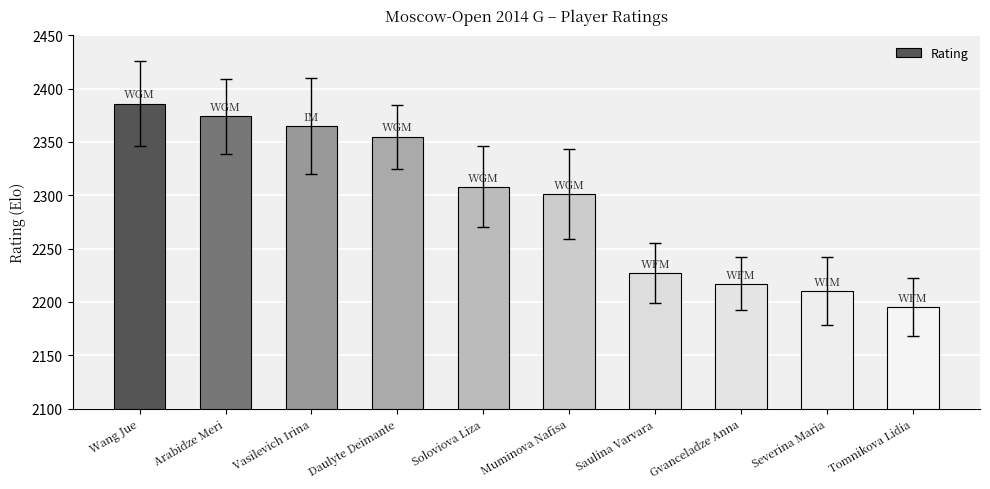

Reading left to right, extract all data points from this chart.

Wang Jue=2386	Arabidze Meri=2374	Vasilevich Irina=2365	Daulyte Deimante=2355	Soloviova Liza=2308	Muminova Nafisa=2301	Saulina Varvara=2227	Gvanceladze Anna=2217	Severina Maria=2210	Tomnikova Lidia=2195